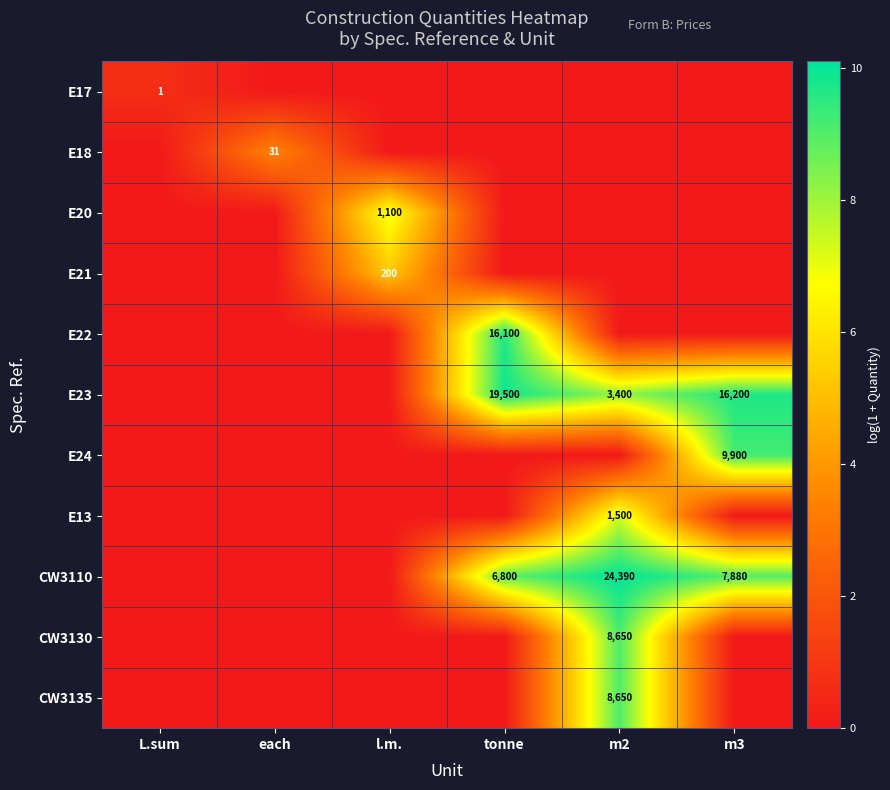

Is it true that E20 equals 1534 at l.m.?

False